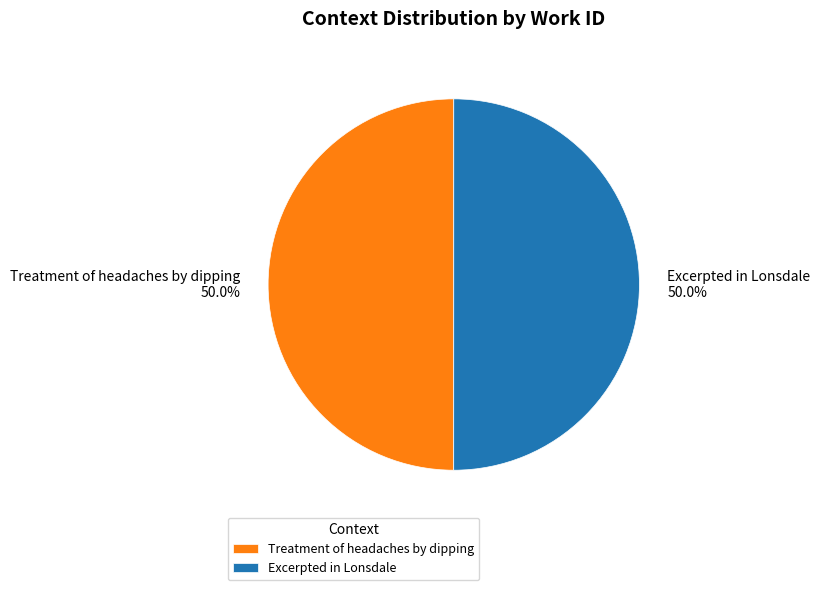

How many segments does this pie chart have?

2